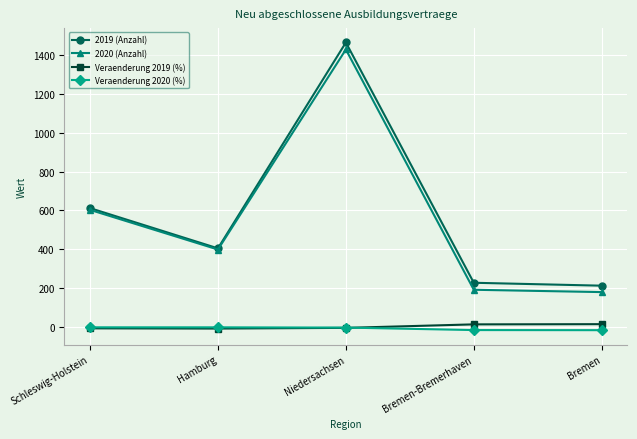

What is the label of the 3rd point from the right?

Niedersachsen